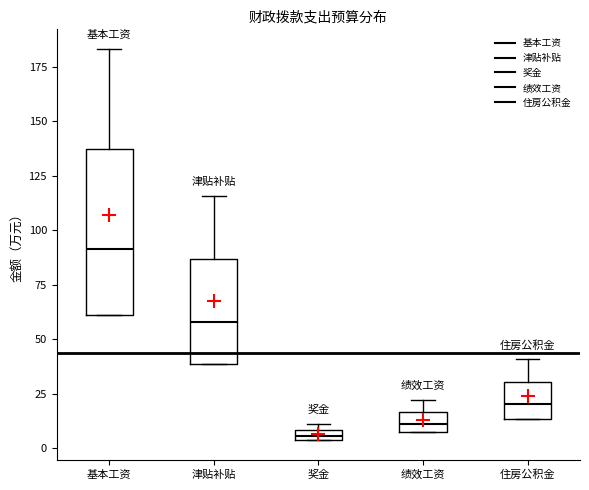

Where is the lower edge of the box for 绩效工资 on the y-axis? The values are not printed on the chart, so give them approximately, as read against the axis.

5